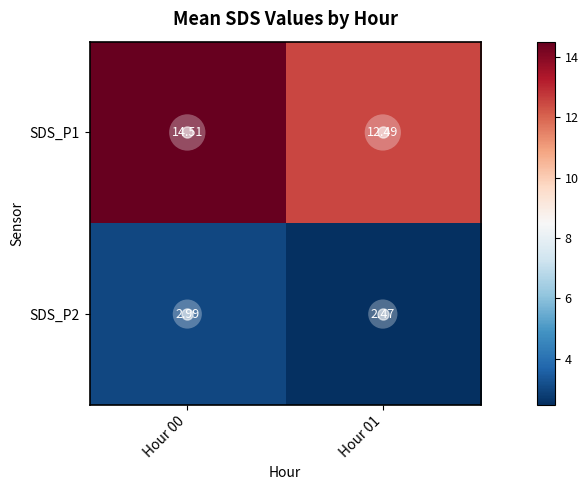

Which category has the lowest value across all series?

Hour 01